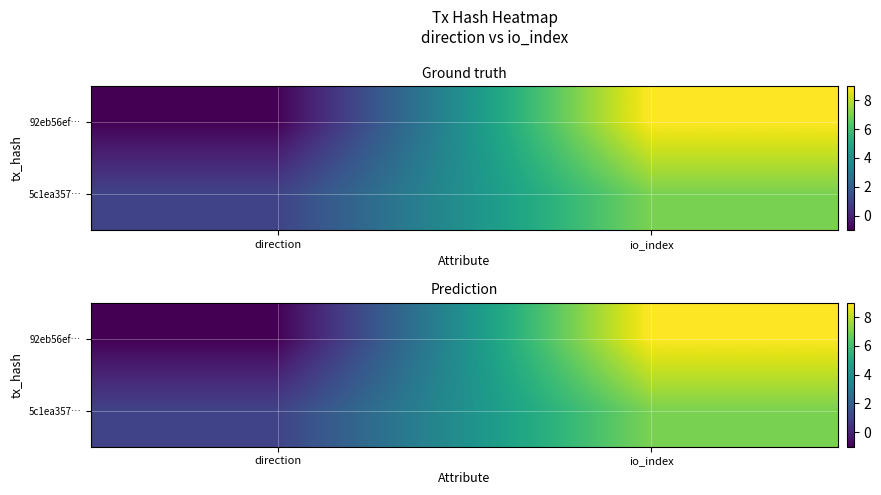

How many values in 92eb56ef… are below zero?

1